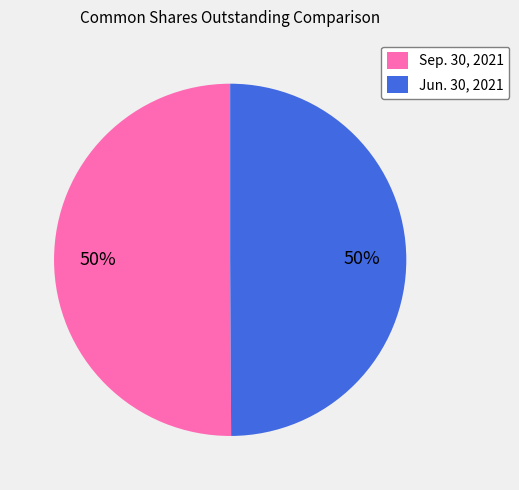

What percentage is the Sep. 30, 2021 slice, to the nearest percent?

50%